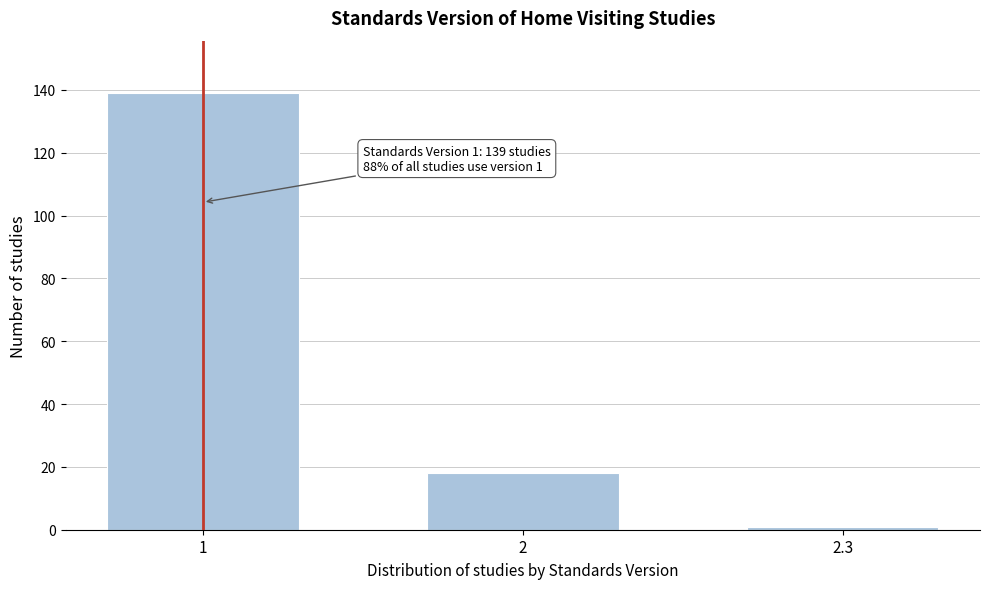

Reading left to right, list all the values displayed in this chart.

1=139	2=18	2.3=1